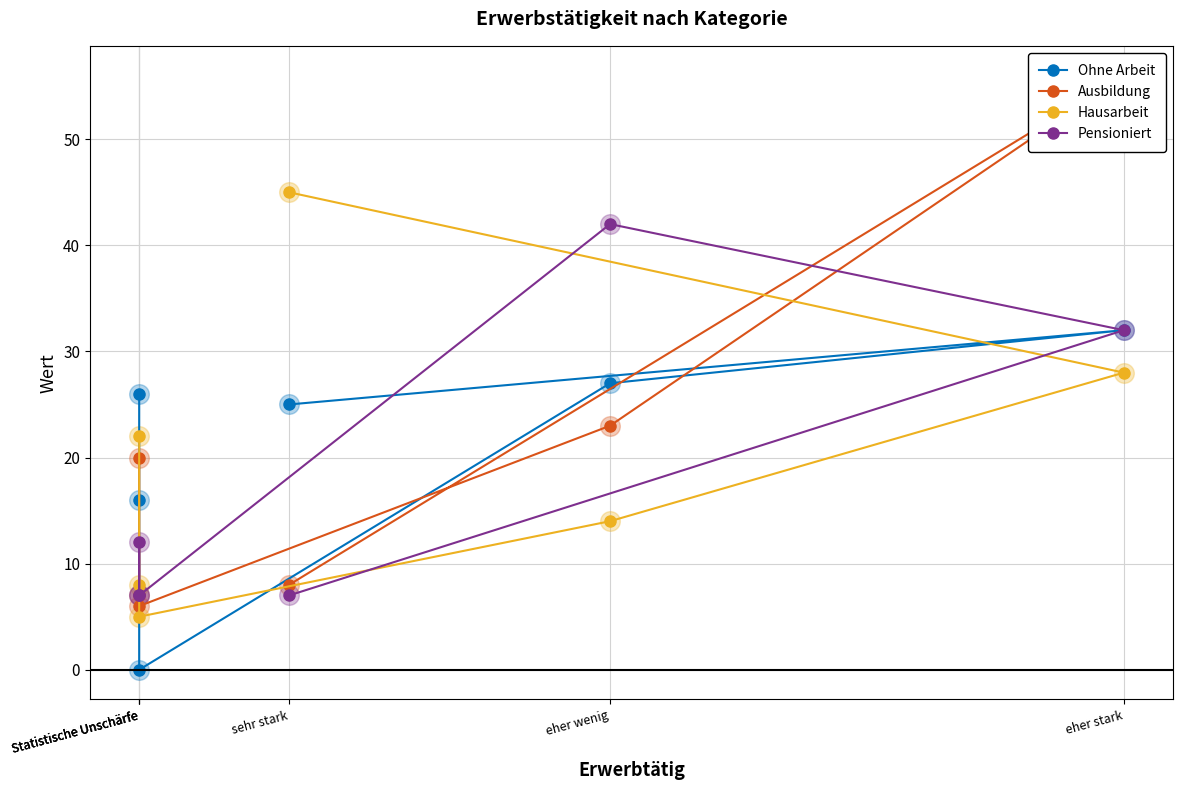

What is the total value across all series at Statistische Unschärfe?

18